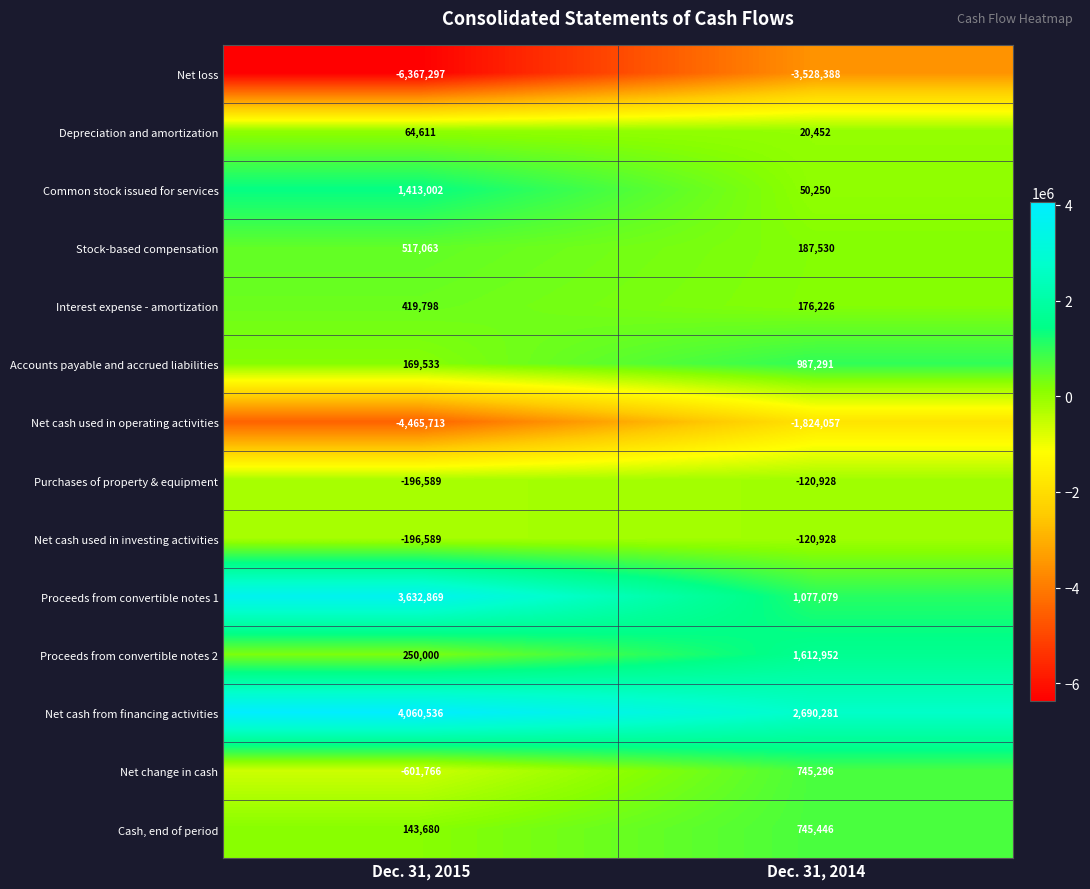

Reading left to right, list all the values displayed in this chart.

Net loss: -6367297	-3528388
Depreciation and amortization: 64611	20452
Common stock issued for services: 1413002	50250
Stock-based compensation: 517063	187530
Interest expense - amortization: 419798	176226
Accounts payable and accrued liabilities: 169533	987291
Net cash used in operating activities: -4465713	-1824057
Purchases of property & equipment: -196589	-120928
Net cash used in investing activities: -196589	-120928
Proceeds from convertible notes 1: 3632869	1077079
Proceeds from convertible notes 2: 250000	1612952
Net cash from financing activities: 4060536	2690281
Net change in cash: -601766	745296
Cash, end of period: 143680	745446